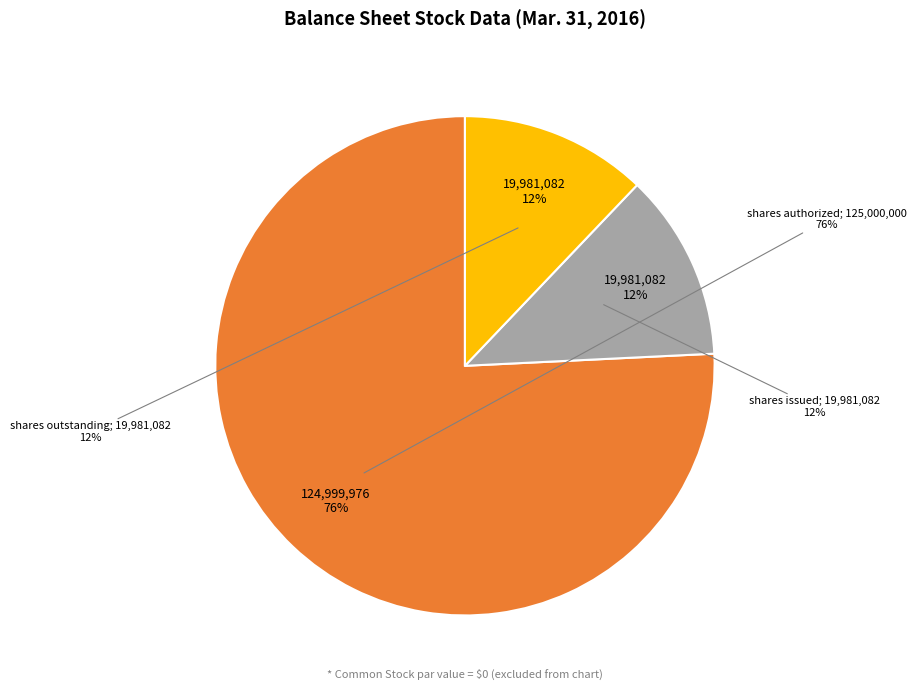

To the nearest percent, what percentage of the pie is Common Stock, shares outstanding?

12%